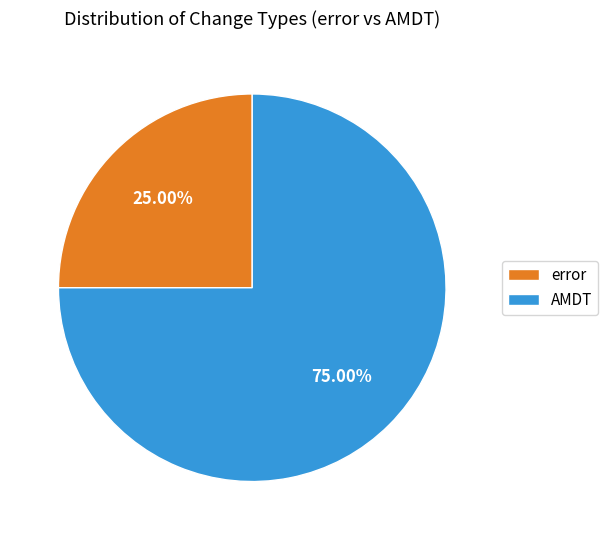

To the nearest percent, what is the difference between the largest and smallest slice percentages?

50%